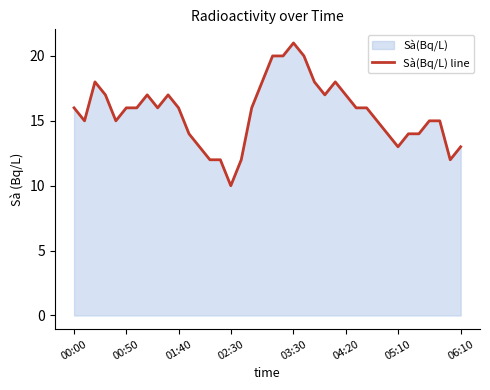

The value at 13 is 12. True or false?

True